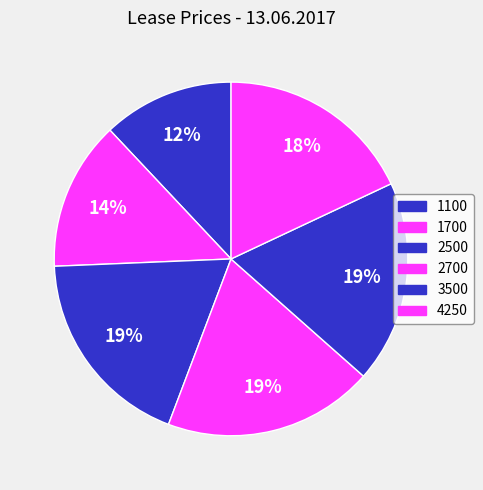

To the nearest percent, what is the average slice percentage?

17%